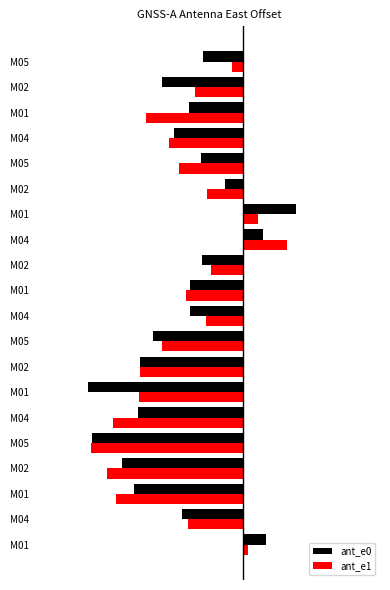

Reading left to right, list all the values displayed in this chart.

ant_e0: 0.7	-1.8	-3.2	-3.5	-4.5	-3.1	-4.6	-3.0	-2.7	-1.6	-1.6	-1.2	0.6	1.5	-0.6	-1.2	-2.0	-1.6	-2.4	-1.2
ant_e1: 0.1	-1.6	-3.7	-4.0	-4.5	-3.8	-3.1	-3.0	-2.4	-1.1	-1.7	-1.0	1.3	0.4	-1.1	-1.9	-2.2	-2.8	-1.4	-0.3